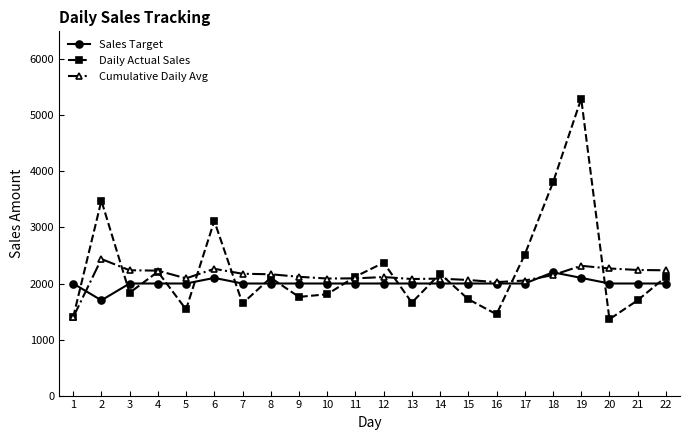

What is the difference between the maximum and second lowest values in the Daily Actual Sales series?

3901.8